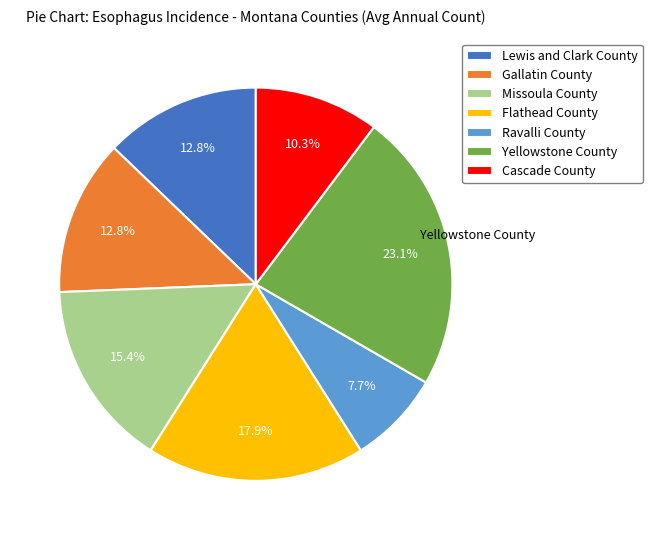

Which has a higher value, Missoula County or Gallatin County?

Missoula County